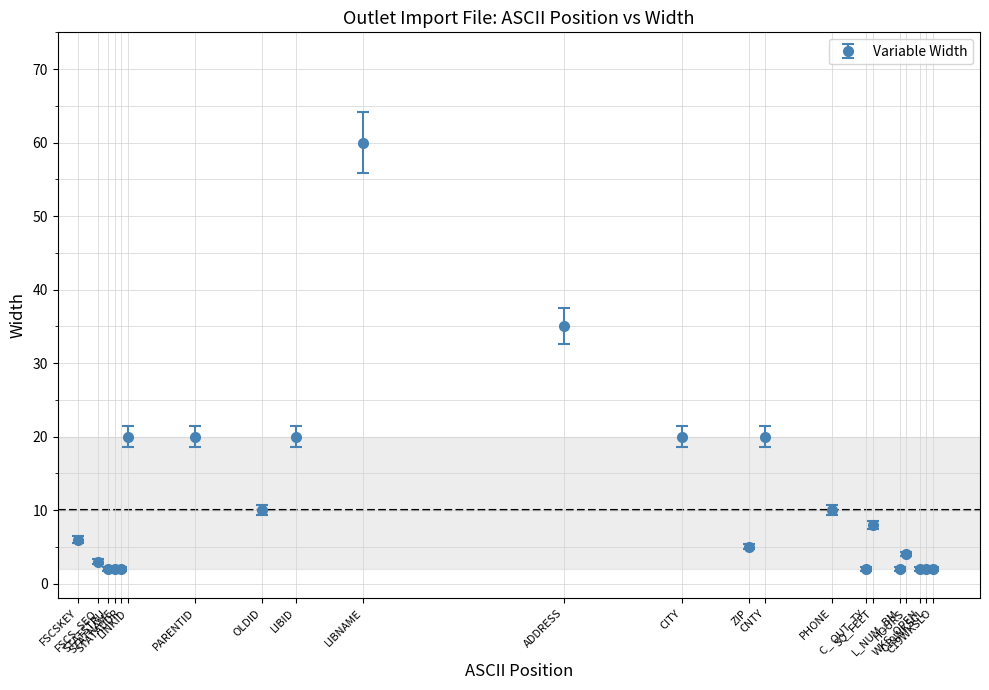

What is the value of the 1st point from the left?

6